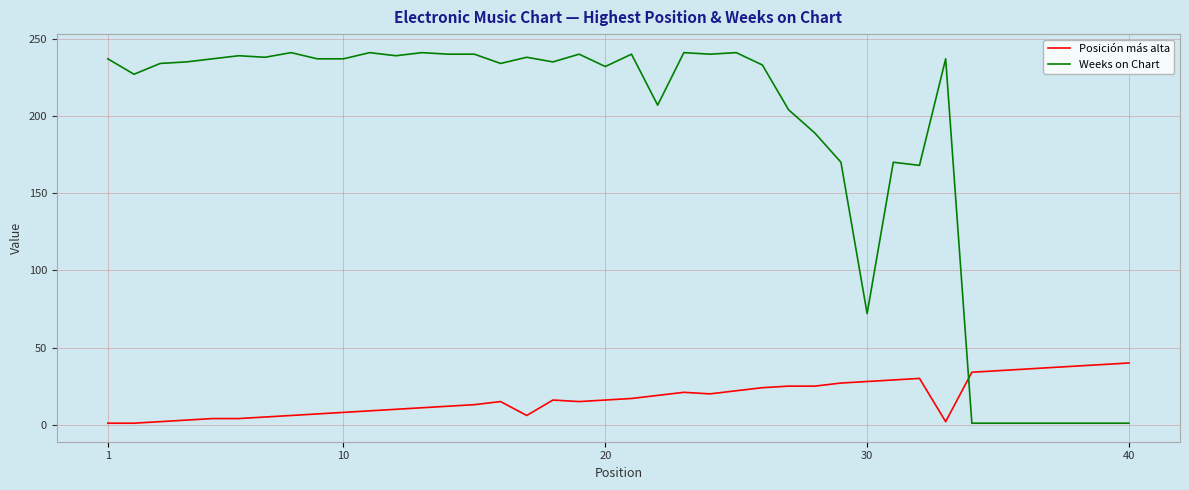

Rank the series by their average value, from lowest to highest.

Posición más alta, Weeks on Chart